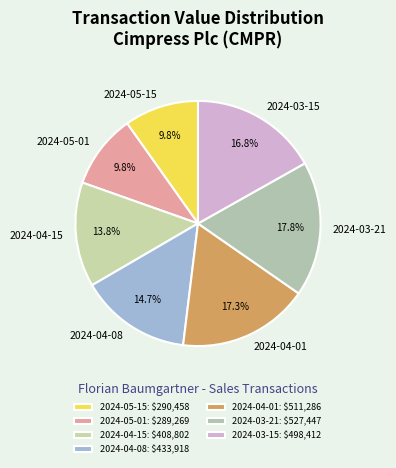

What is the largest slice in the pie chart?

2024-03-21